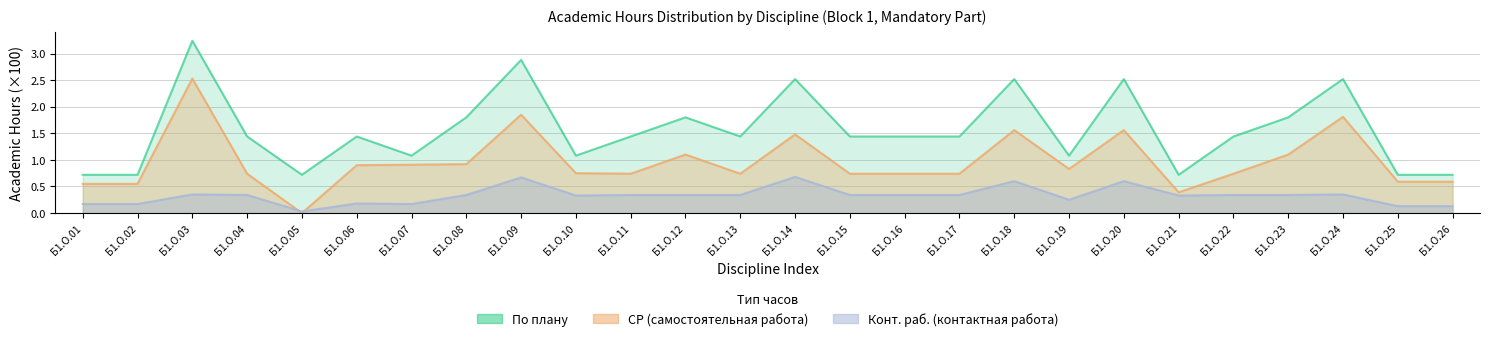

At Б1.О.26, list the series in order from largest to smallest.

По плану, СР, Конт. раб.